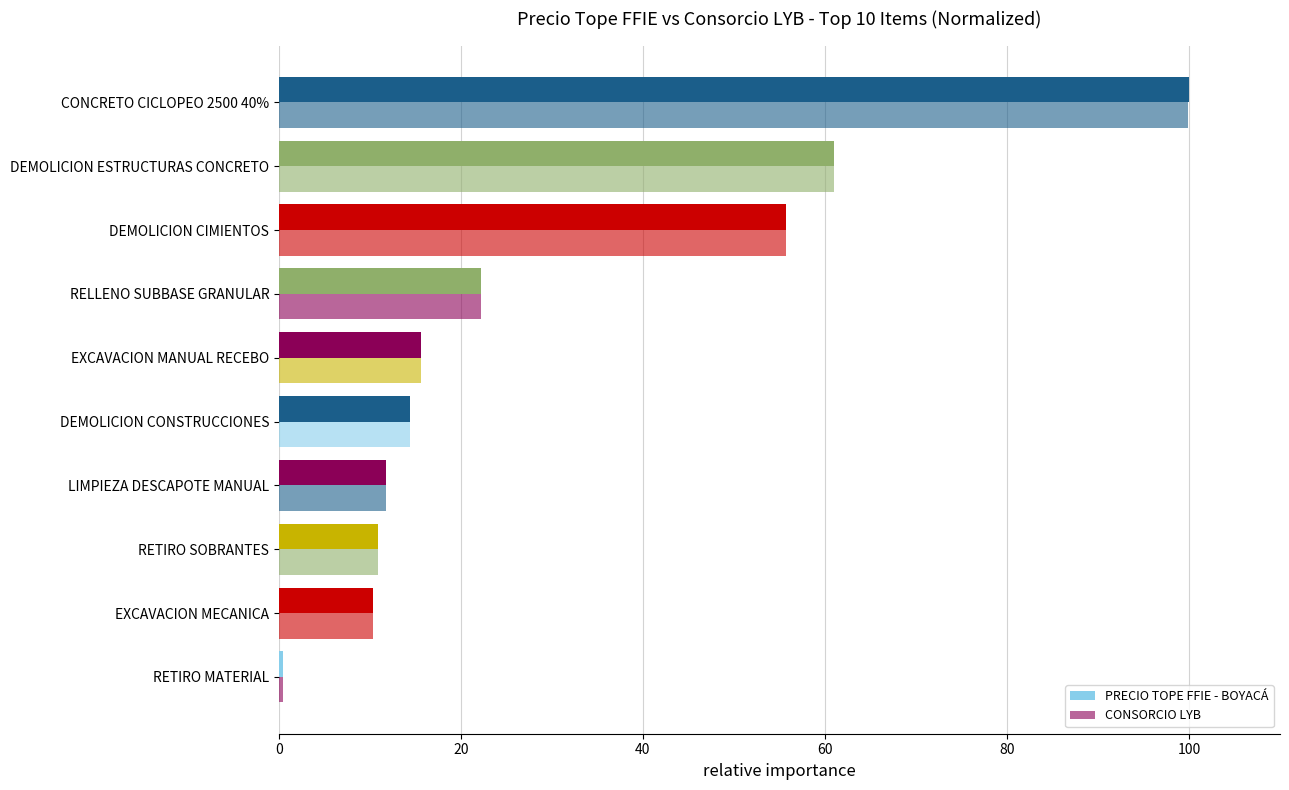

Which series has the widest spread of values?

PRECIO TOPE FFIE - BOYACÁ